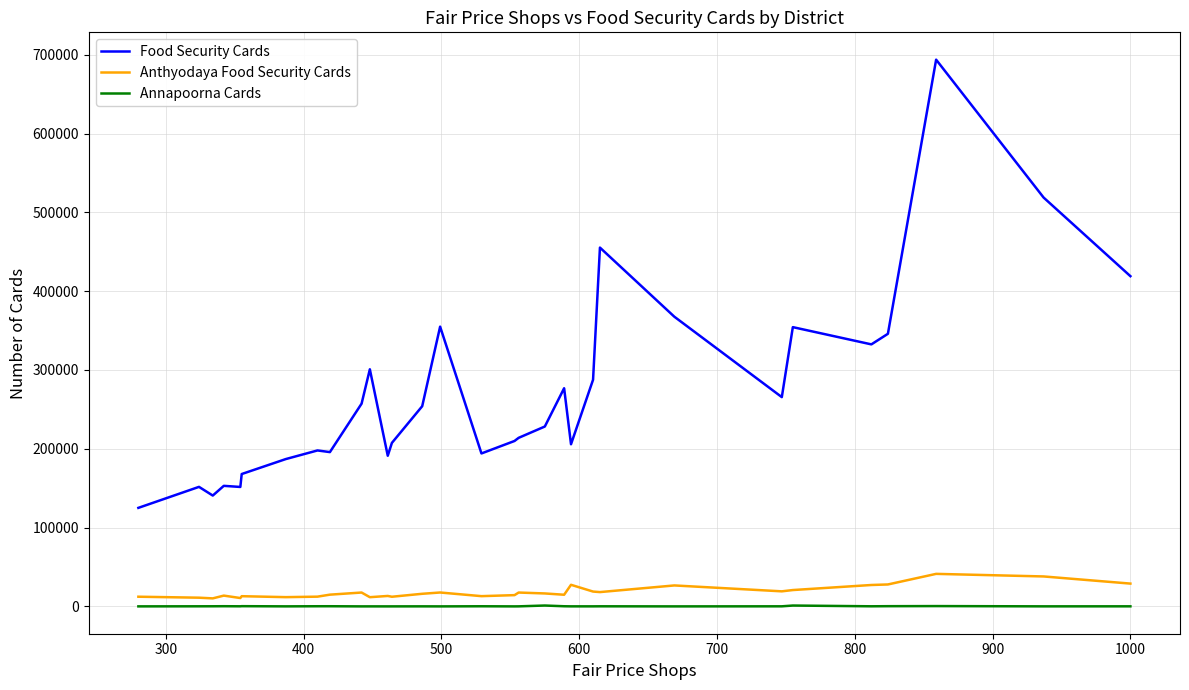

What is the sum of all Annapoorna Cards values?

5084